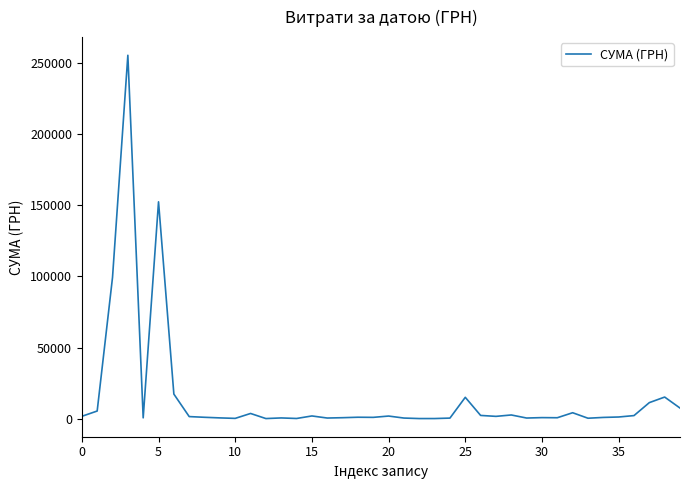

How many series are shown in this chart?

1